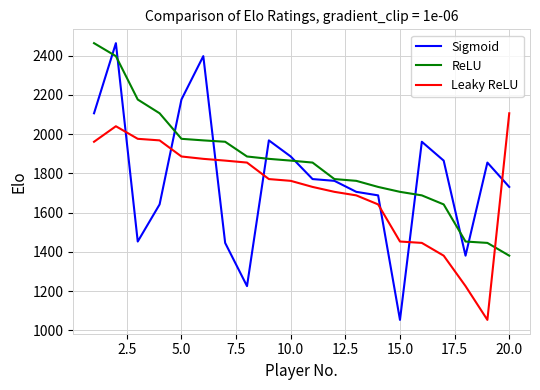

Which series has the widest spread of values?

Sigmoid